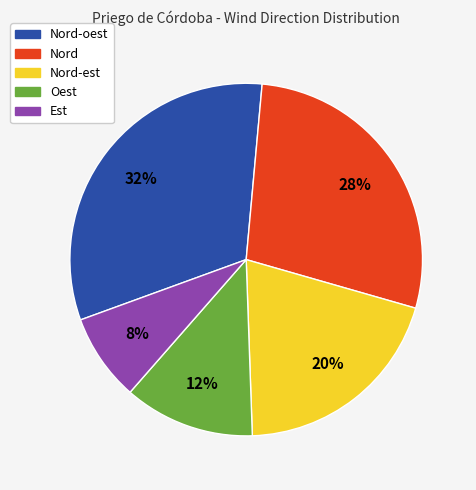

To the nearest percent, what is the average slice percentage?

20%